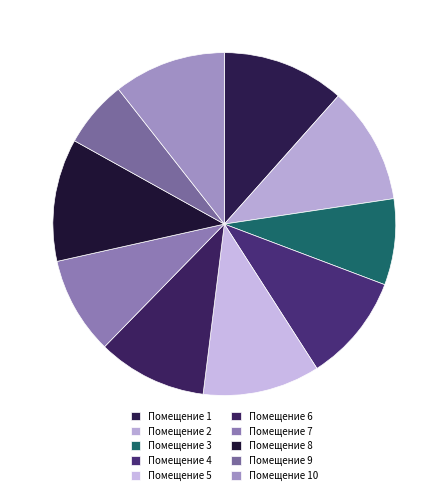

Which category has the biggest portion of the pie?

1